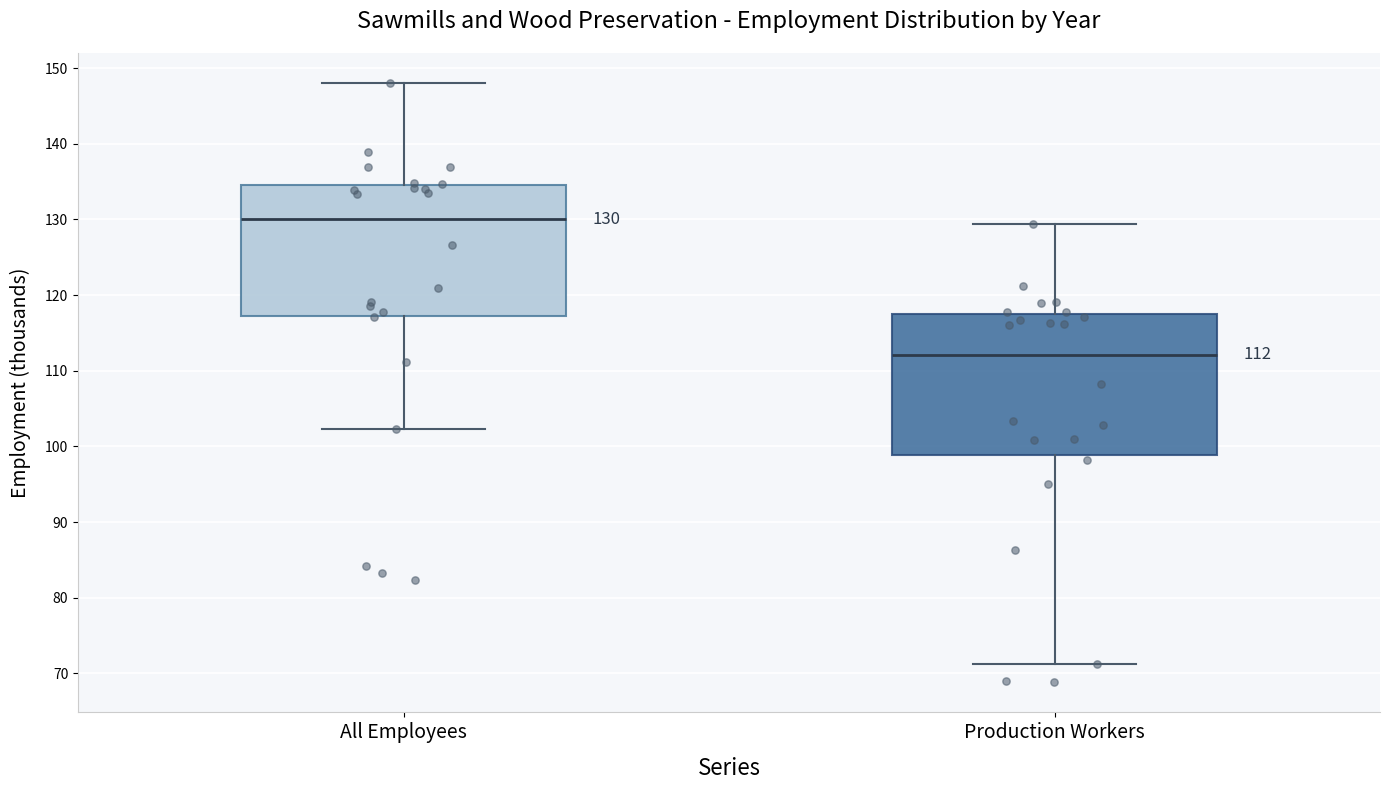

Which box's median line is the lowest?

Production Workers